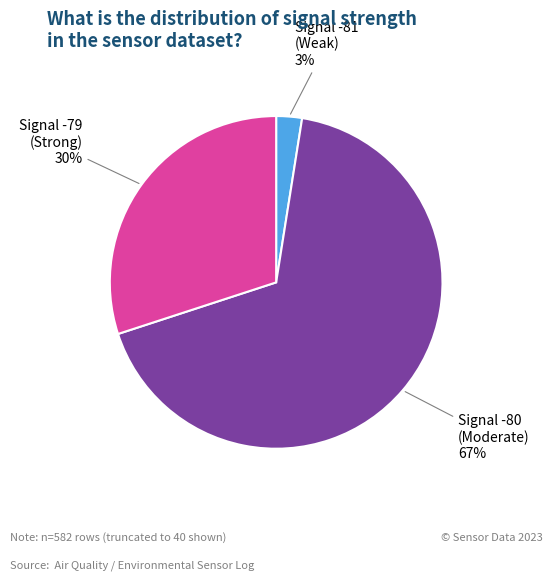

To the nearest percent, what is the average slice percentage?

33%